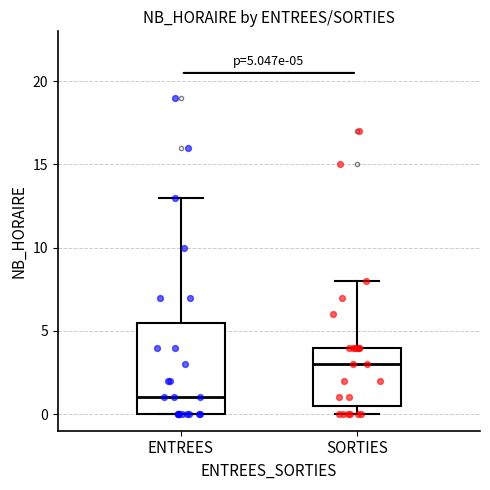

Which box's median line is the lowest?

ENTREES